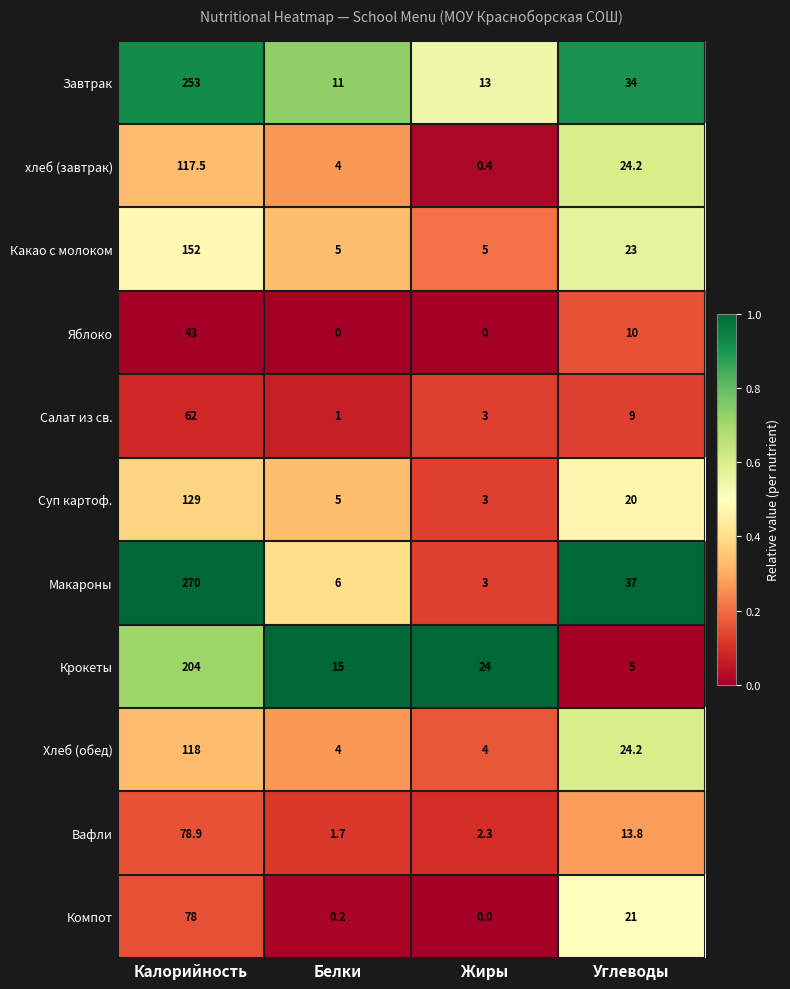

What is the average value of the Салат из св. series?

18.8